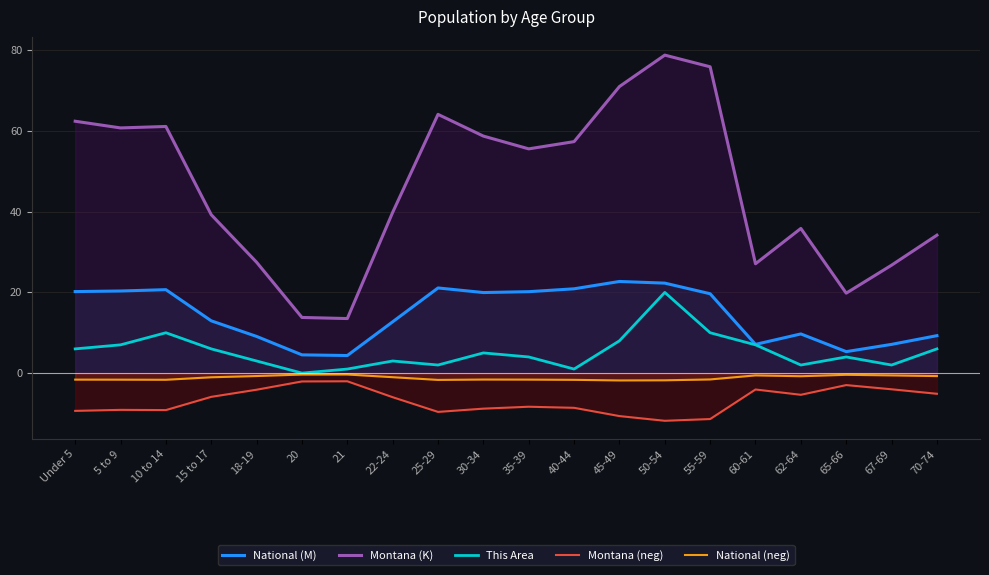

Which category has the lowest value in the This Area series?

20